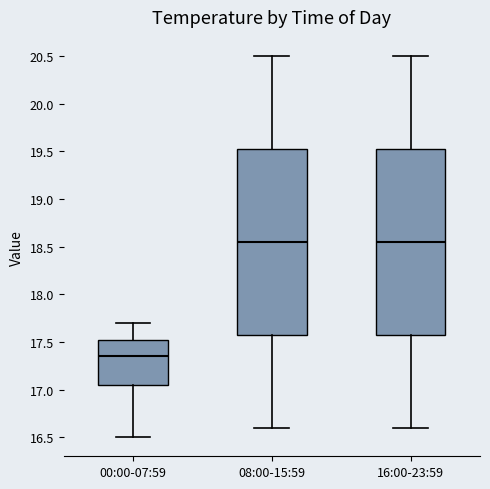

Which box's median line is the lowest?

00:00-07:59